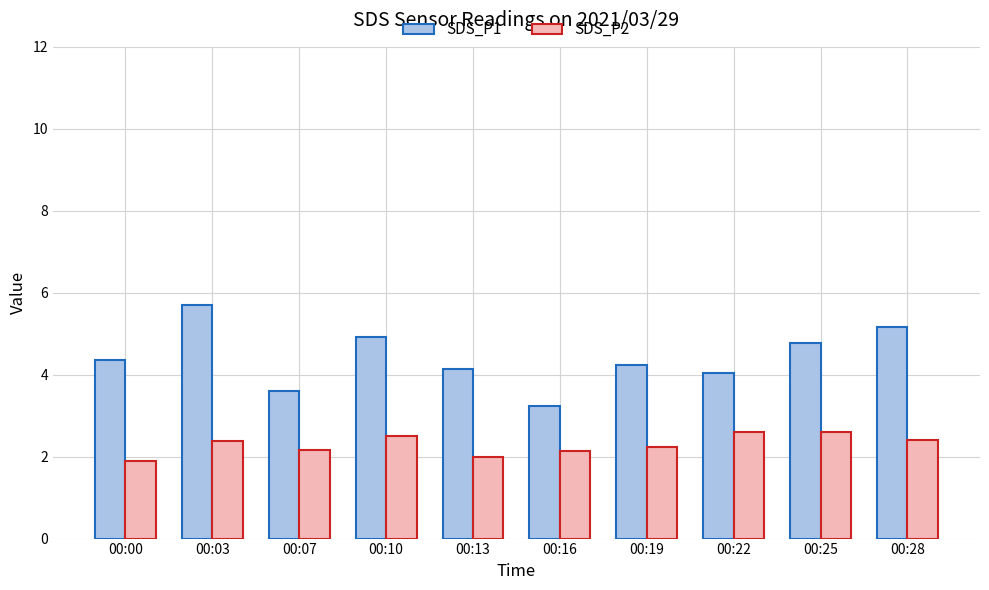

What are all the series names shown in the legend?

SDS_P1, SDS_P2